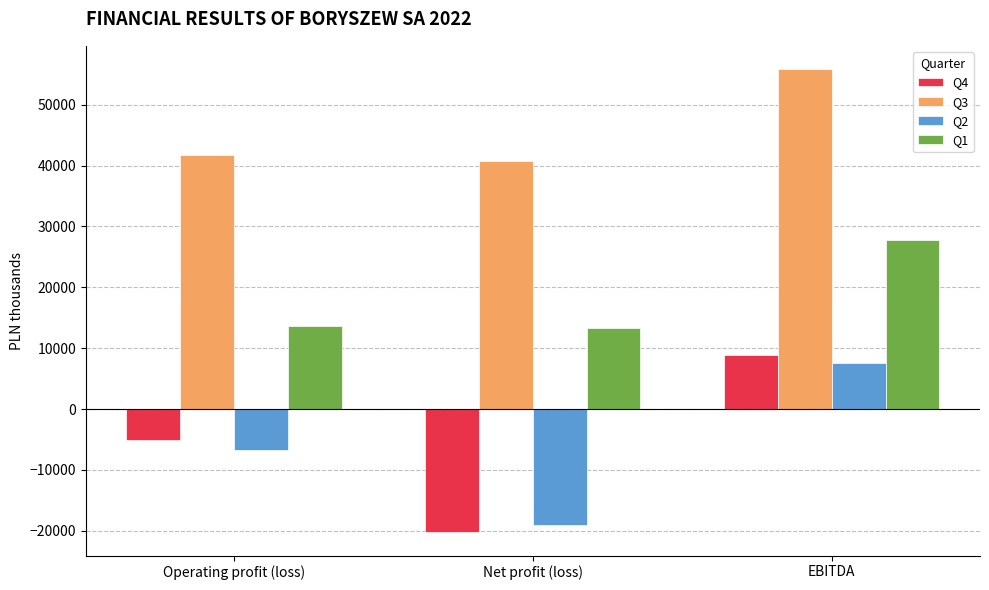

Are the bars grouped side by side (vs. stacked)?

Yes